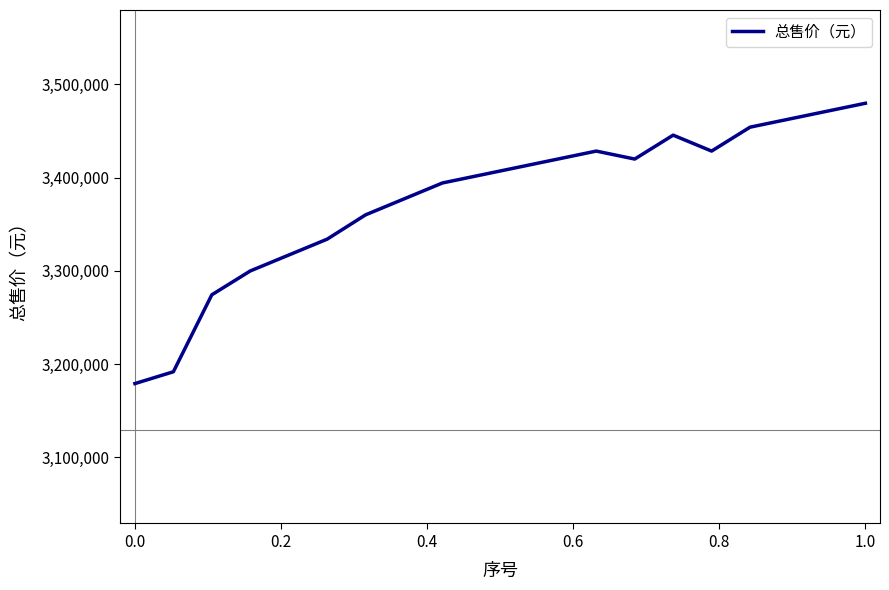

True or false: there are more than 1 points higher than both neighbors.

True